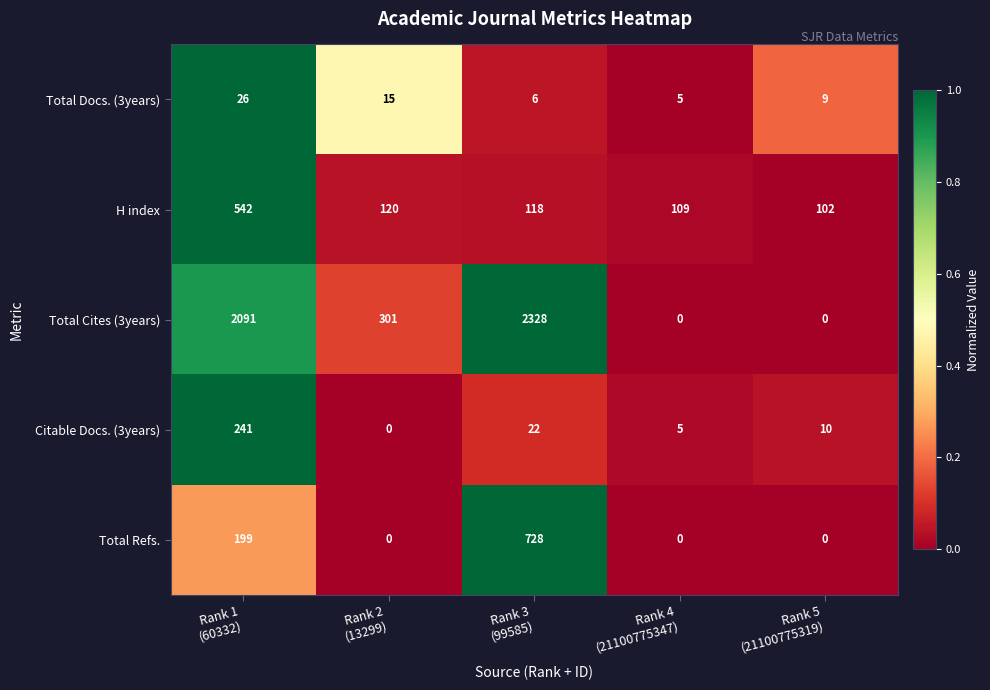

Which series has the largest range (max minus min)?

Total Cites (3years)